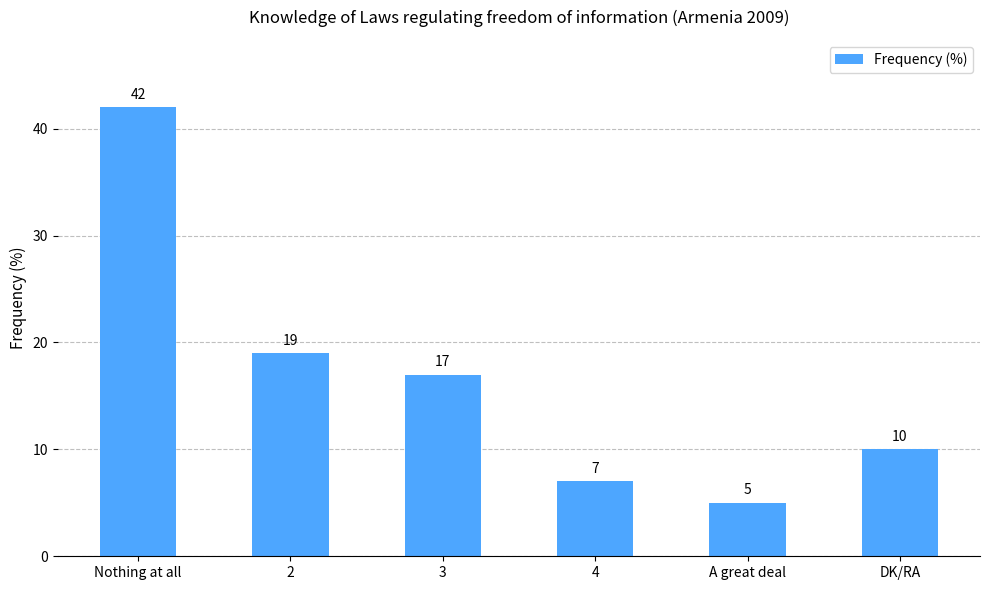

List the labels in order of value, smallest first.

A great deal, 4, DK/RA, 3, 2, Nothing at all